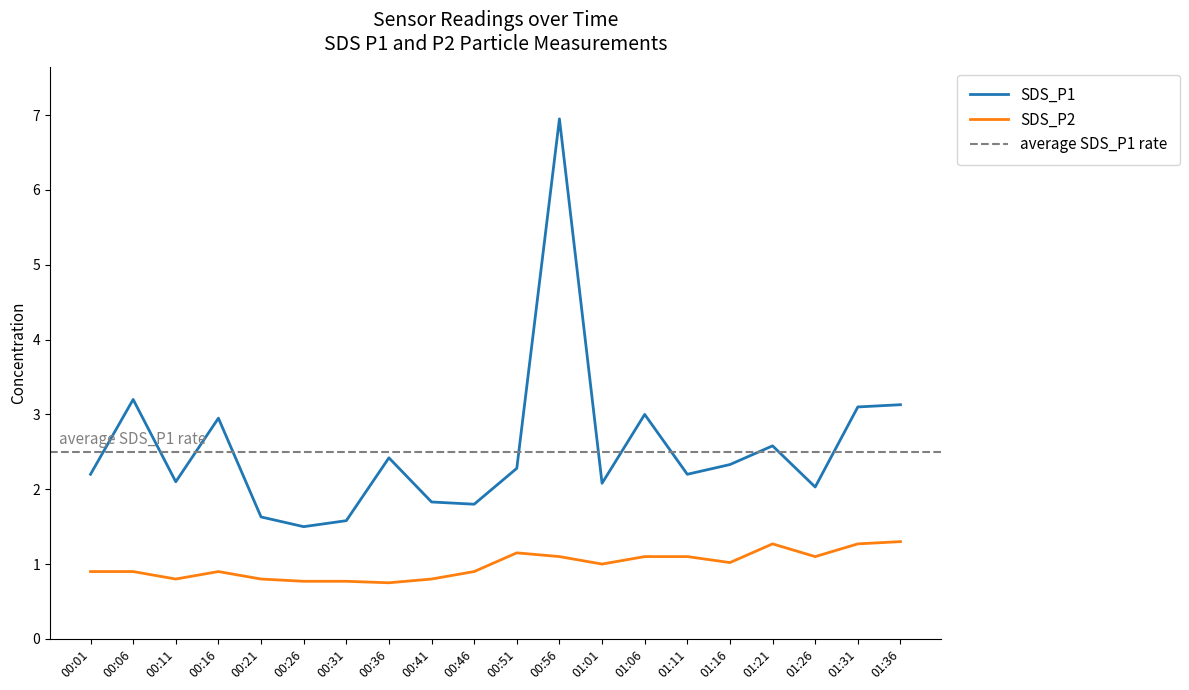

True or false: SDS_P1 has a value of 3.3 at 01:11.

False